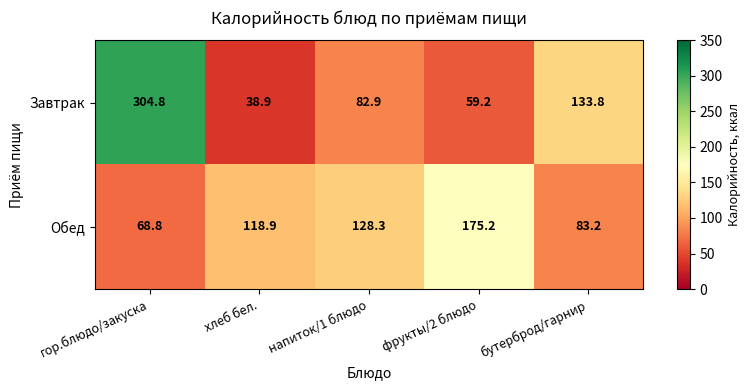

List the series in order of their overall mean, highest first.

Завтрак, Обед